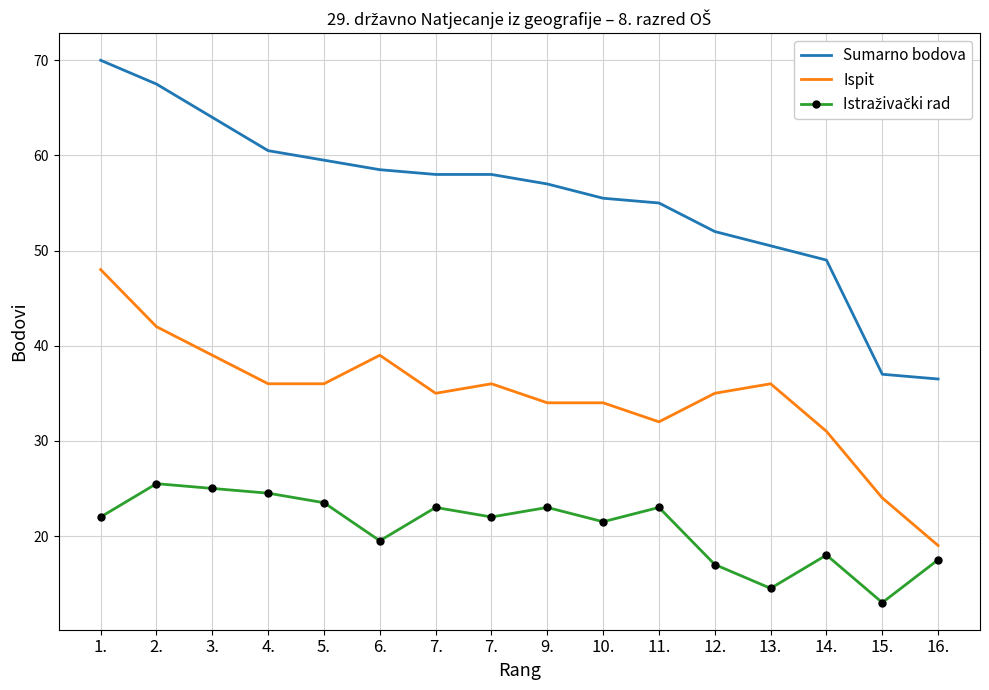

What is the difference between the highest and lowest values at 1.?

48.0